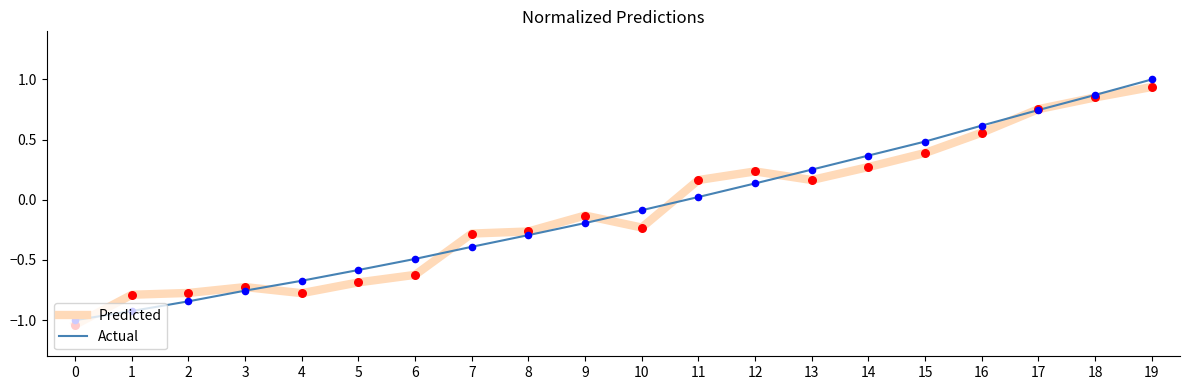

What are all the series names shown in the legend?

Predicted, Actual